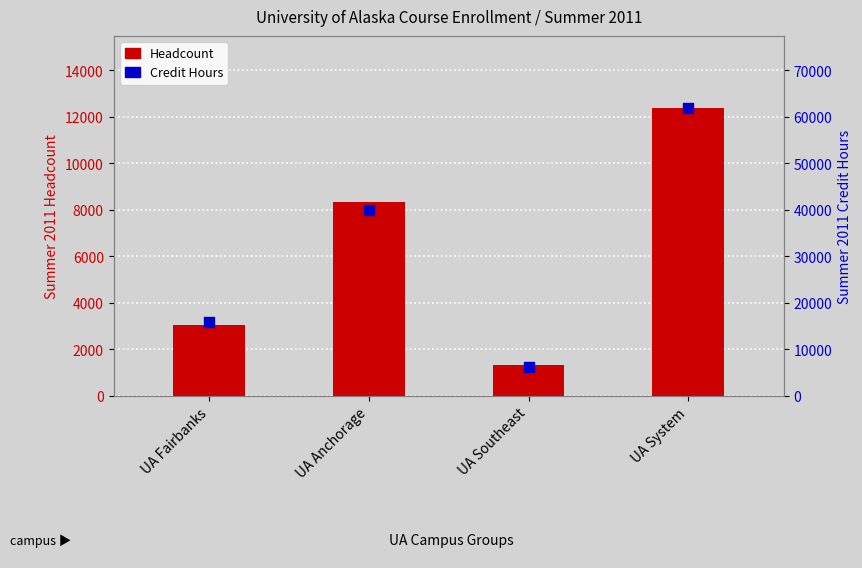

At which category is the sum across all series the highest?

UA System